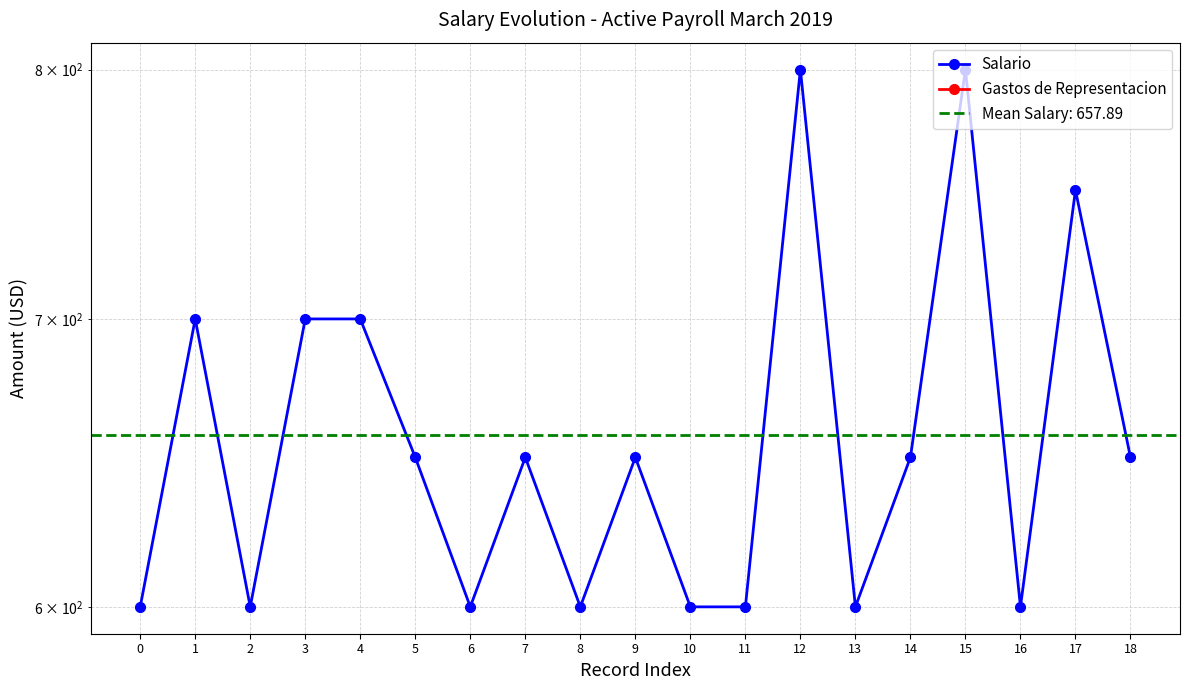

Which series has the largest range (max minus min)?

Salario